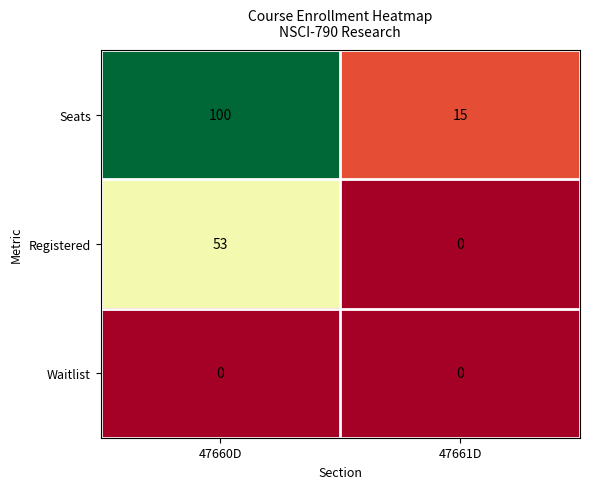

Which label corresponds to the largest value in the chart?

47660D